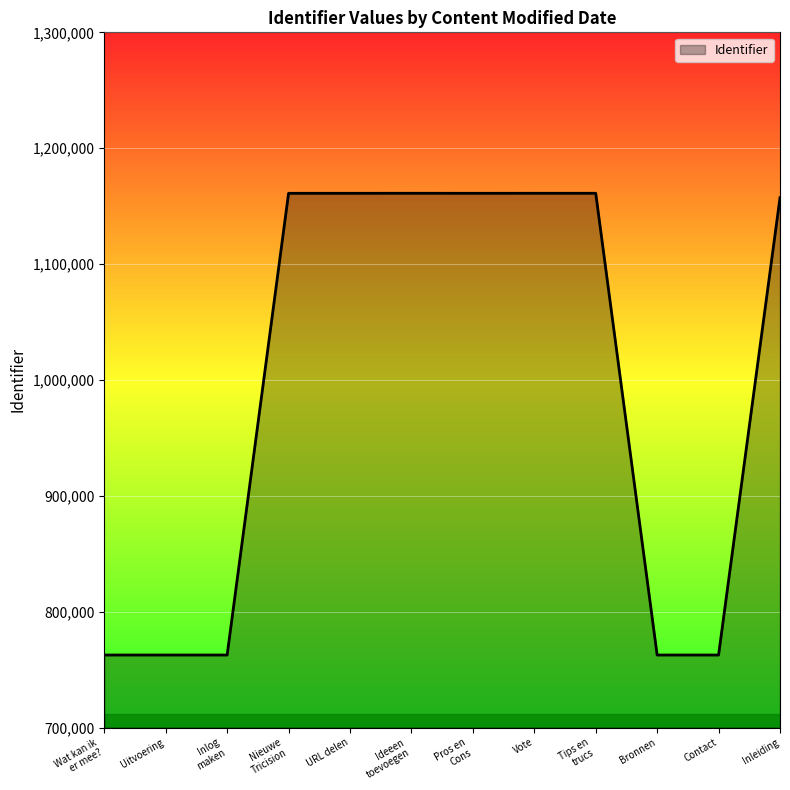

What is the sum of all values?

11936556